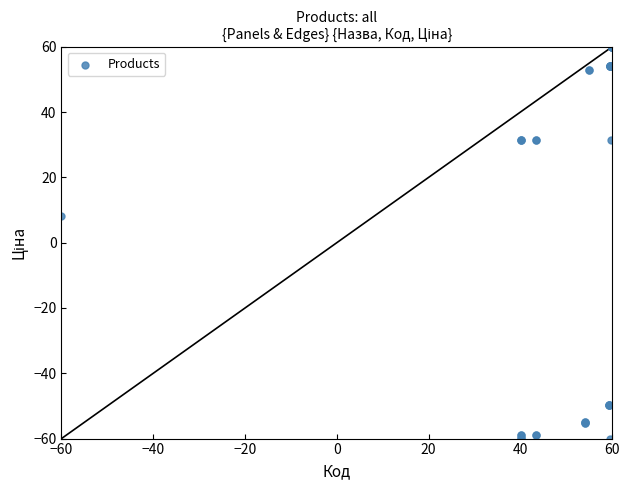

What Y value in the scatter plot is closest to 0?

8.1